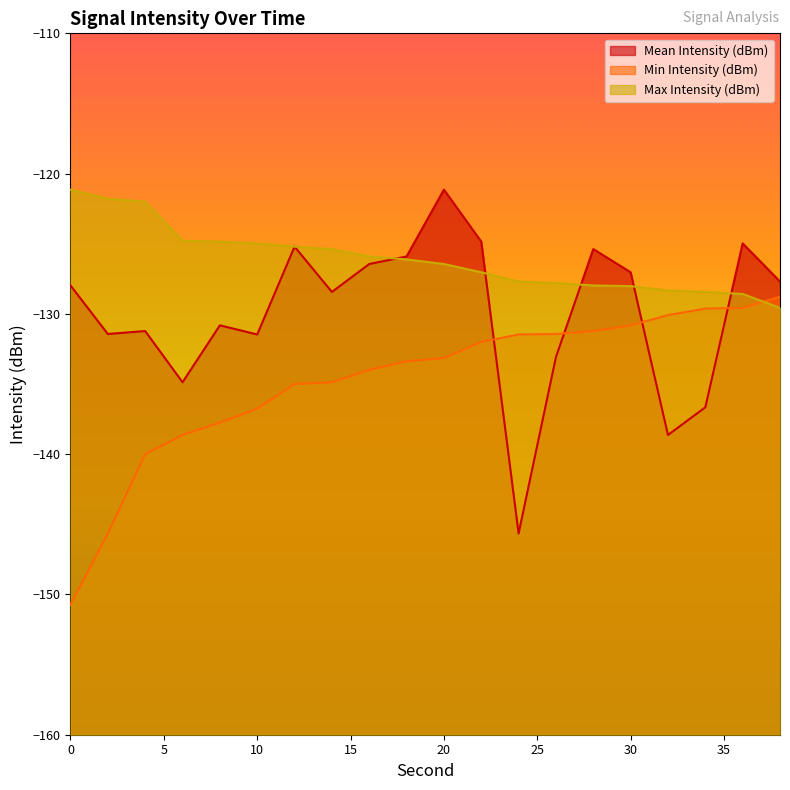

What is the total value across all series at 12?

-385.4